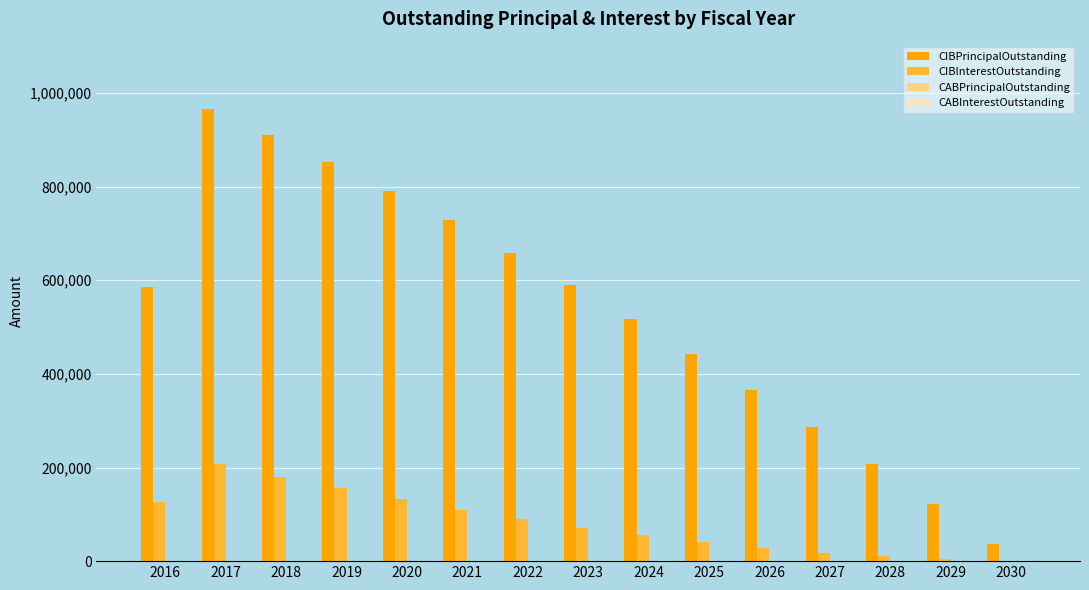

Between 2022 and 2028, which series saw the biggest shift?

CIBPrincipalOutstanding